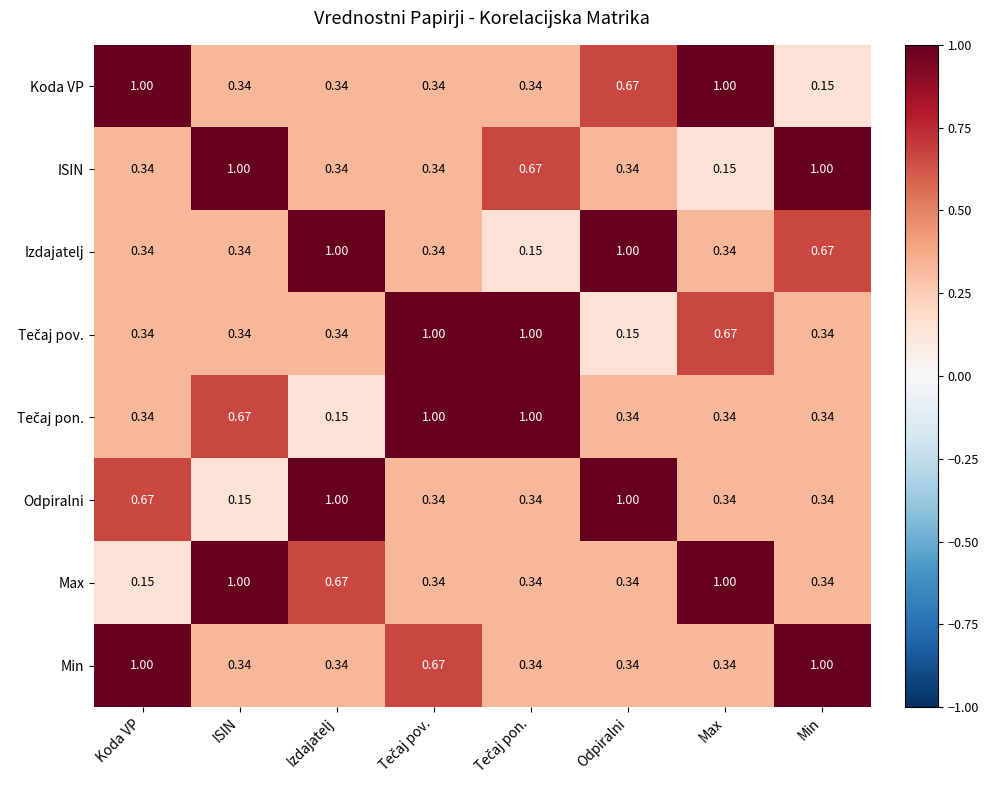

At which label is Koda VP closest to 0?

Min